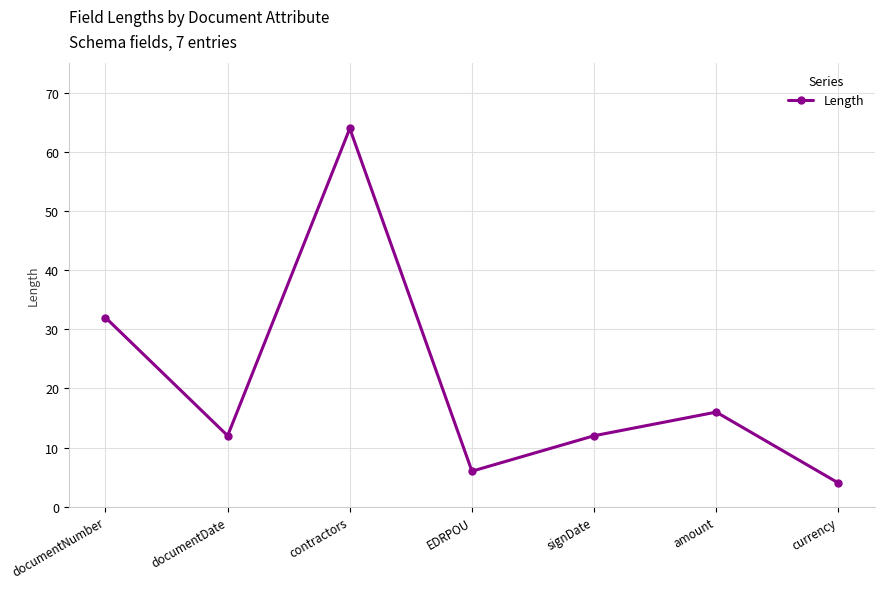

Approximately how many times larger is the value at currency compared to EDRPOU?

0.7